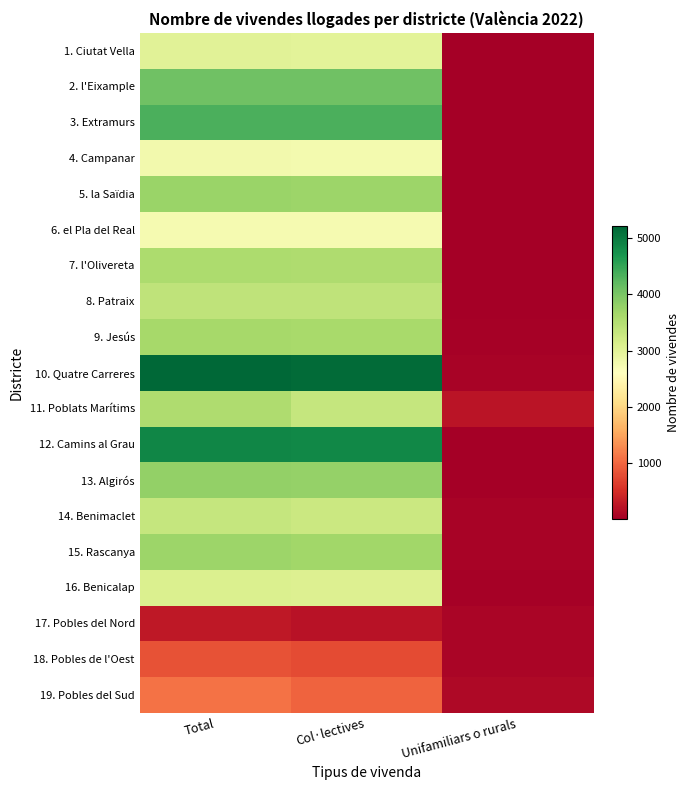

Reading right to left, list all the values displayed in this chart.

1. Ciutat Vella: Unifamiliars o rurals=11	Col·lectives=2986	Total=2997
2. l'Eixample: Unifamiliars o rurals=3	Col·lectives=4079	Total=4082
3. Extramurs: Unifamiliars o rurals=3	Col·lectives=4350	Total=4353
4. Campanar: Unifamiliars o rurals=17	Col·lectives=2759	Total=2776
5. la Saïdia: Unifamiliars o rurals=6	Col·lectives=3724	Total=3730
6. el Pla del Real: Unifamiliars o rurals=2	Col·lectives=2743	Total=2745
7. l'Olivereta: Unifamiliars o rurals=16	Col·lectives=3547	Total=3563
8. Patraix: Unifamiliars o rurals=9	Col·lectives=3379	Total=3388
9. Jesús: Unifamiliars o rurals=24	Col·lectives=3614	Total=3638
10. Quatre Carreres: Unifamiliars o rurals=55	Col·lectives=5154	Total=5209
11. Poblats Marítims: Unifamiliars o rurals=232	Col·lectives=3318	Total=3550
12. Camins al Grau: Unifamiliars o rurals=12	Col·lectives=4863	Total=4875
13. Algirós: Unifamiliars o rurals=2	Col·lectives=3784	Total=3786
14. Benimaclet: Unifamiliars o rurals=57	Col·lectives=3270	Total=3327
15. Rascanya: Unifamiliars o rurals=43	Col·lectives=3679	Total=3722
16. Benicalap: Unifamiliars o rurals=28	Col·lectives=3056	Total=3084
17. Pobles del Nord: Unifamiliars o rurals=78	Col·lectives=207	Total=285
18. Pobles de l'Oest: Unifamiliars o rurals=76	Col·lectives=756	Total=832
19. Pobles del Sud: Unifamiliars o rurals=112	Col·lectives=976	Total=1088